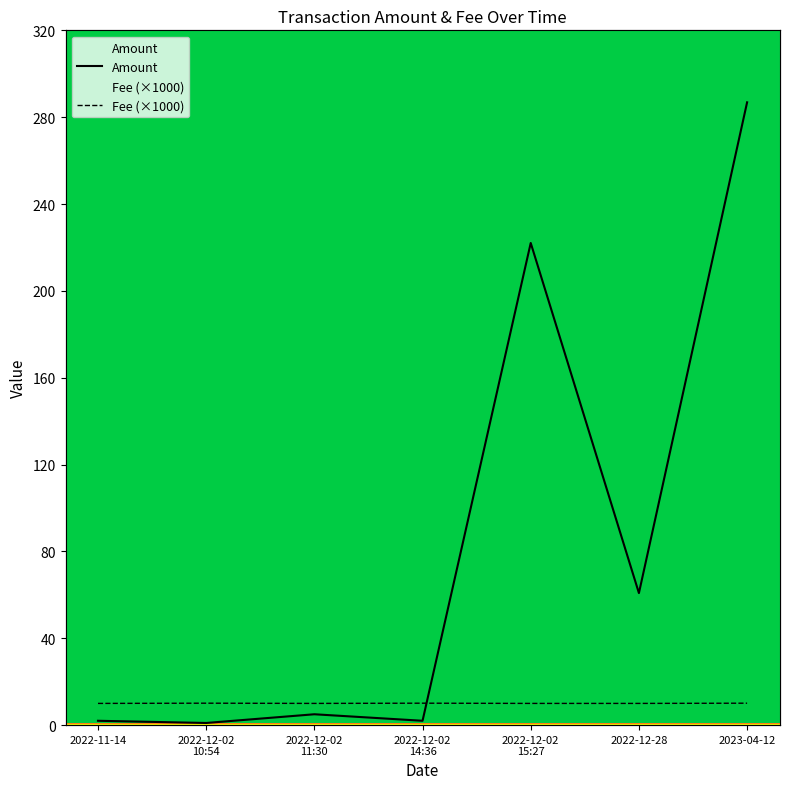

At which category does Fee reach its first local peak?

2022-12-02
10:54